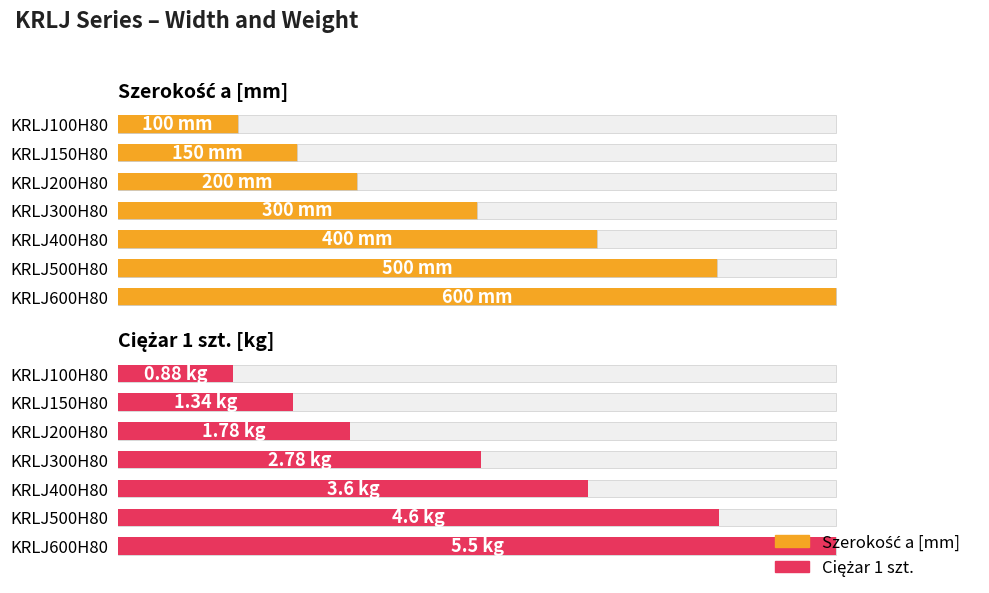

What are all the series names shown in the legend?

Szerokość a [mm], Ciężar 1 szt.